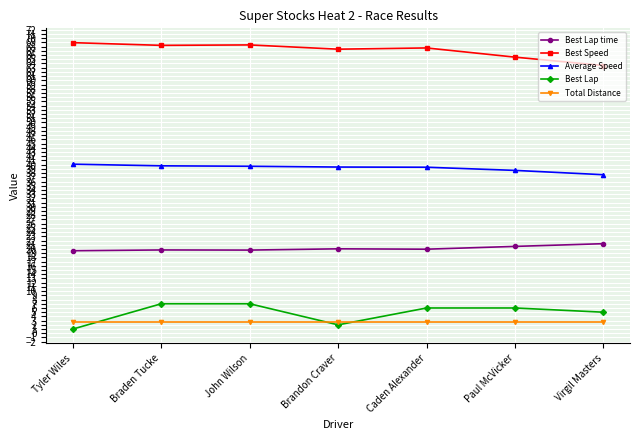

True or false: Best Lap time and Total Distance cross at least once.

False